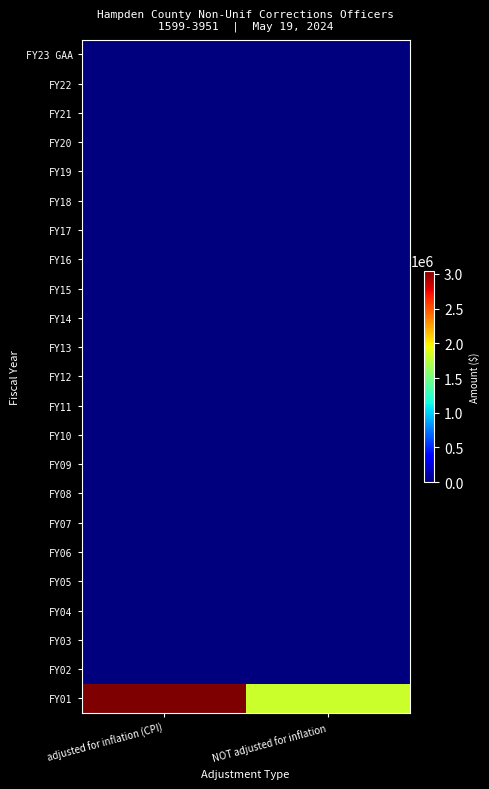

Rank the series by their maximum value, from lowest to highest.

FY23 GAA, FY22, FY21, FY20, FY19, FY18, FY17, FY16, FY15, FY14, FY13, FY12, FY11, FY10, FY09, FY08, FY07, FY06, FY05, FY04, FY03, FY02, FY01